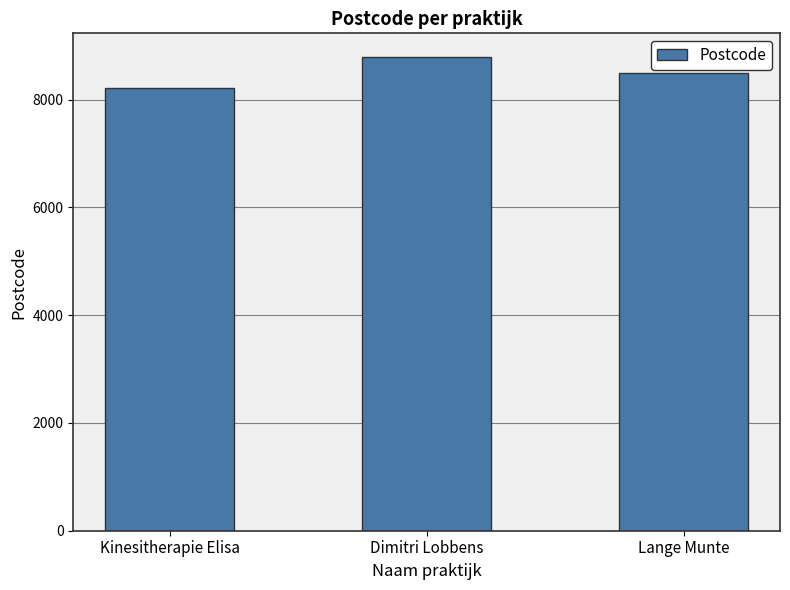

Rank the categories by value from highest to lowest.

Dimitri Lobbens, Lange Munte, Kinesitherapie Elisa